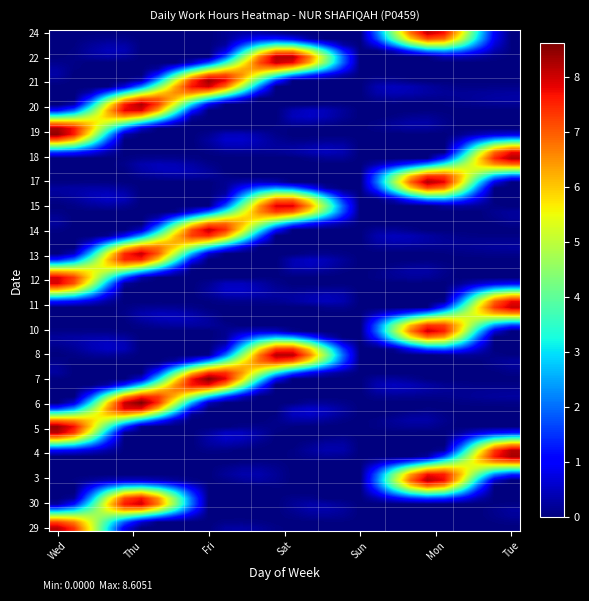

At how many categories does at least one series exceed 0?

6